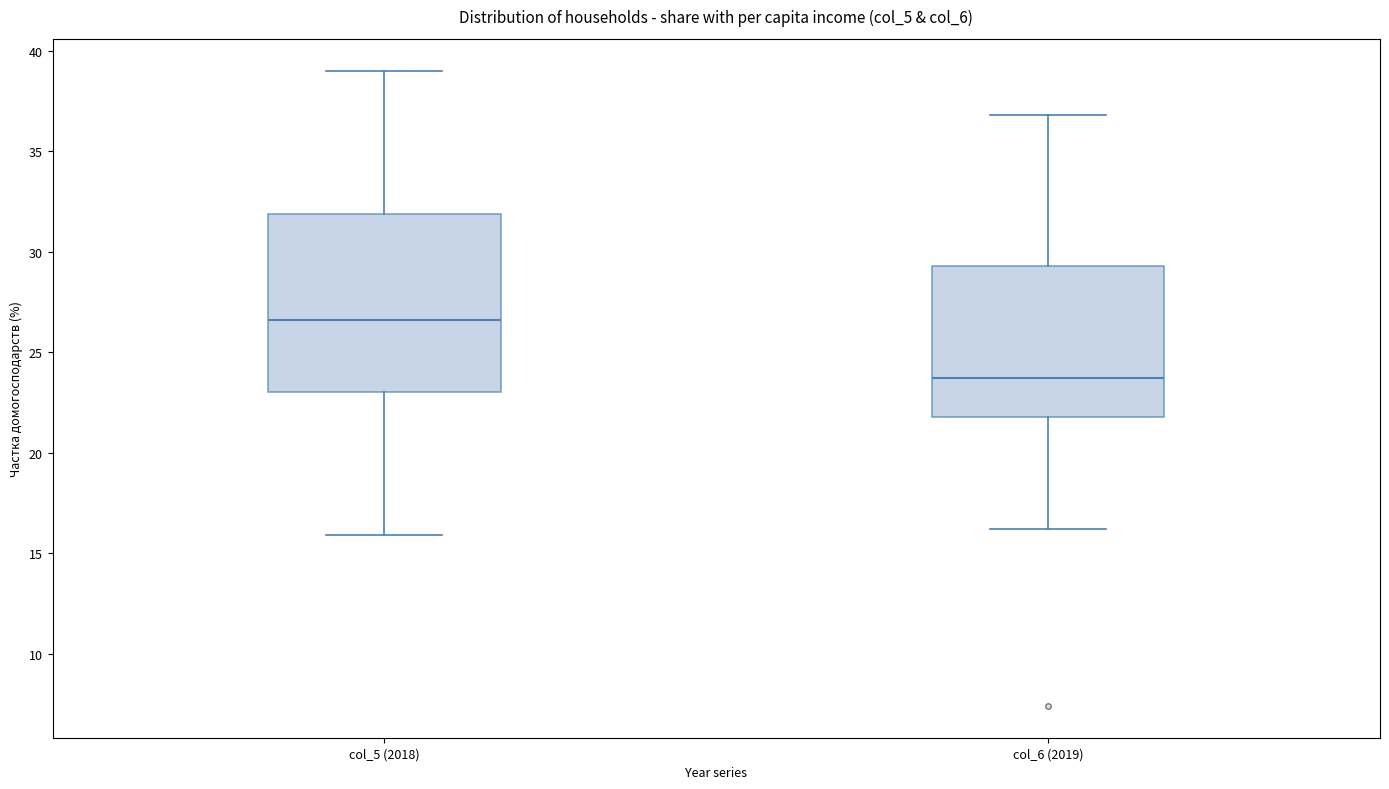

Reading left to right, transcribe this box plot: for each box, give where its median line is, the range the box spans, and where its two whiskers end, as read against the y-axis. The values are not printed on the chart, so give them approximately, as read against the axis.

col_5 (2018): median 26.5, box 23.0 to 32.0, whiskers 16.0 to 39.0
col_6 (2019): median 23.5, box 22.0 to 29.5, whiskers 16.0 to 37.0